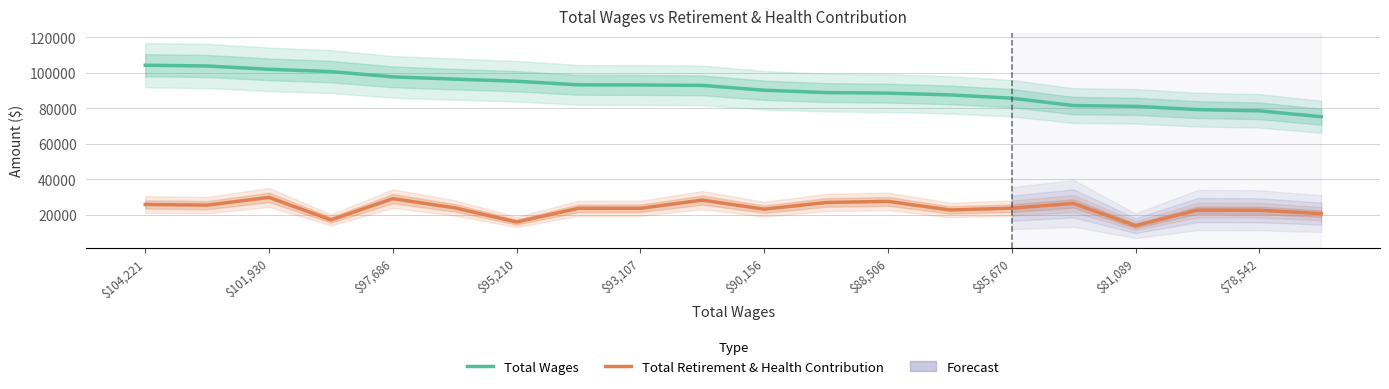

At how many categories does at least one series exceed 75464?

19